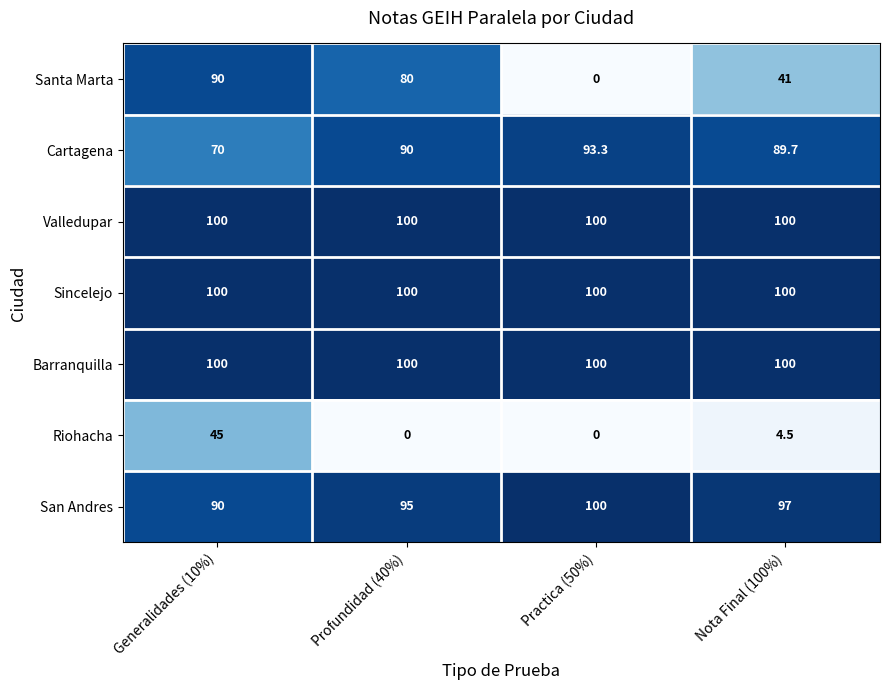

Which series has the widest spread of values?

Santa Marta